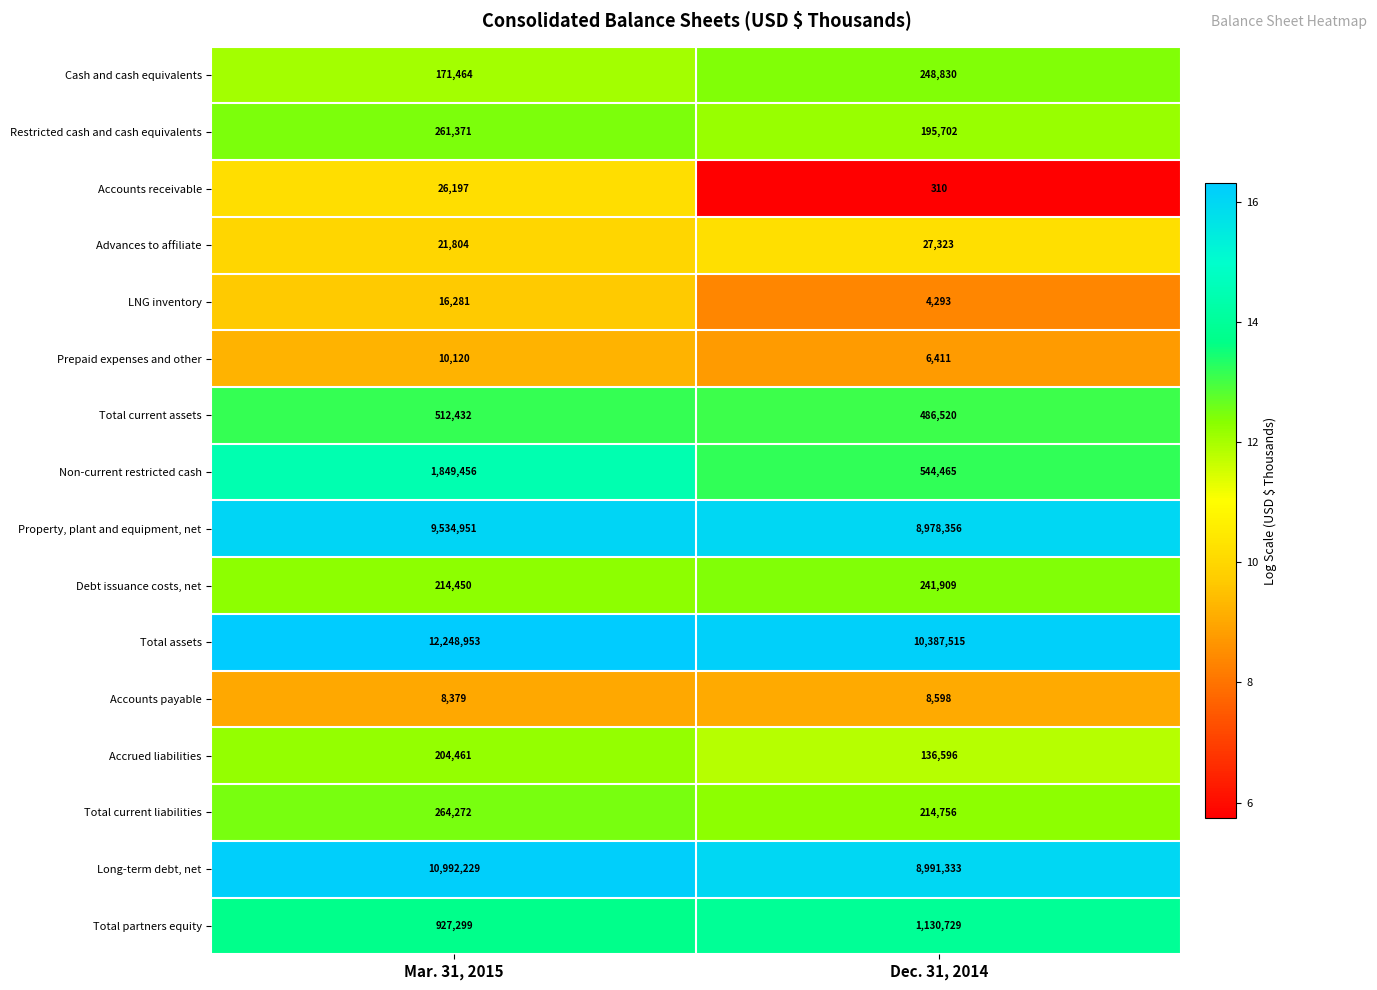

What is the spread (max minus min) of values at Mar. 31, 2015?

12240574